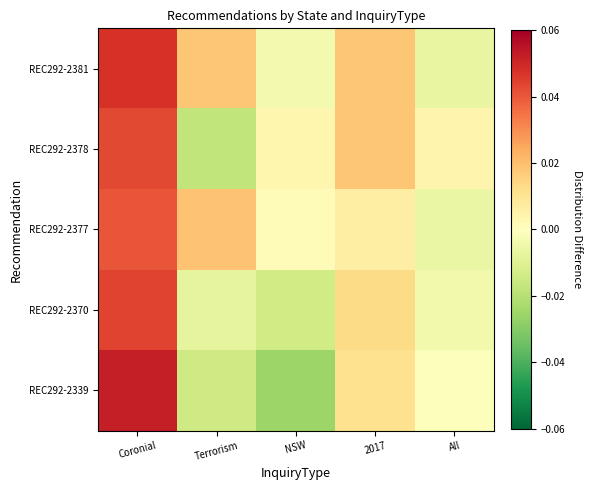

List the series in order of their overall mean, lowest first.

REC292-2339, REC292-2370, REC292-2378, REC292-2377, REC292-2381